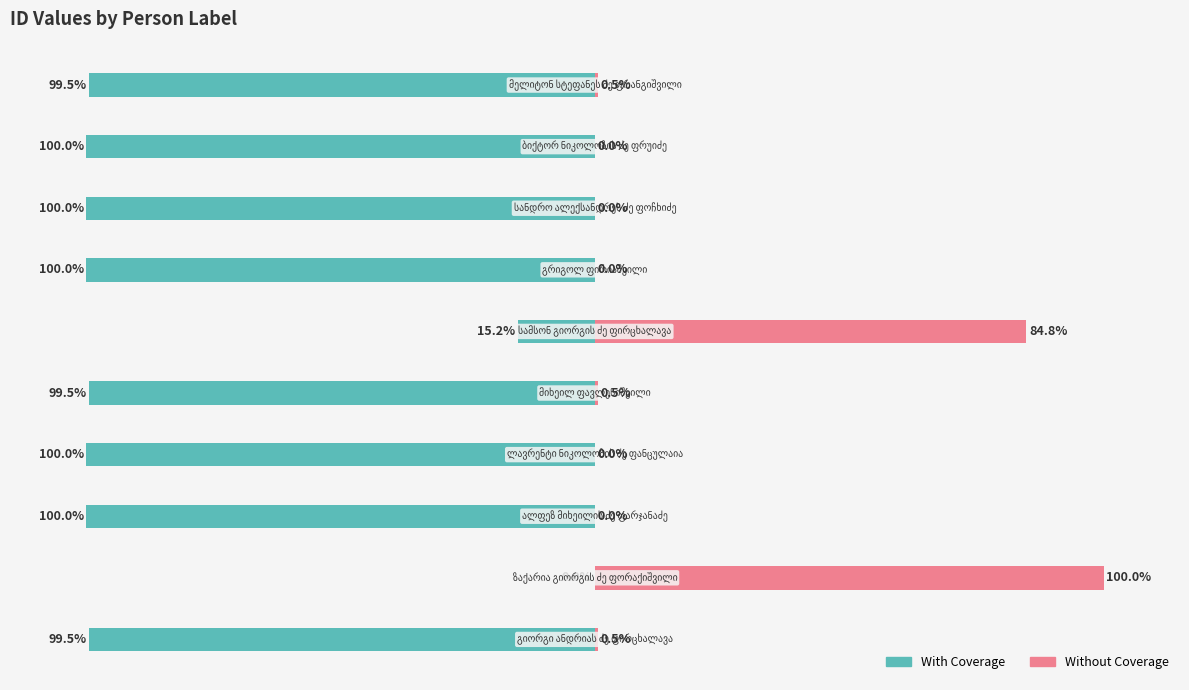

Is it true that With Coverage equals -99.5 at 0?

True